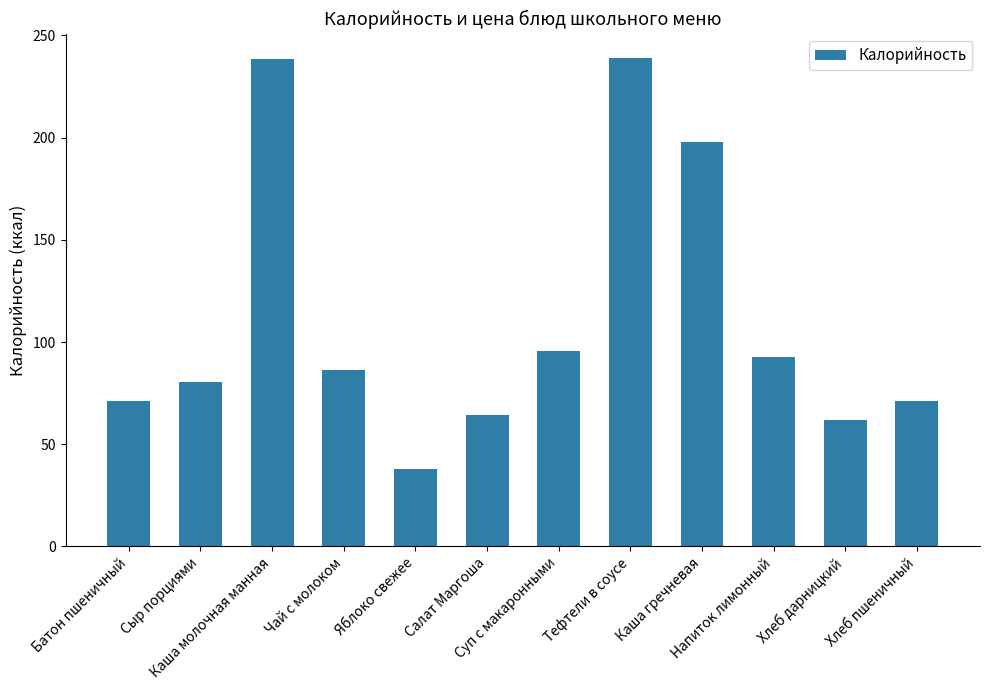

At which category does the chart reach its minimum across all series?

Яблоко свежее